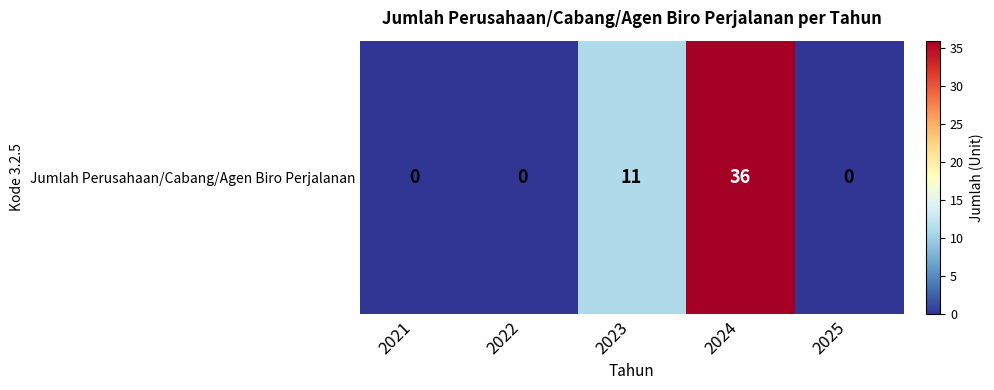

List the labels in order of value, smallest first.

2021, 2022, 2025, 2023, 2024